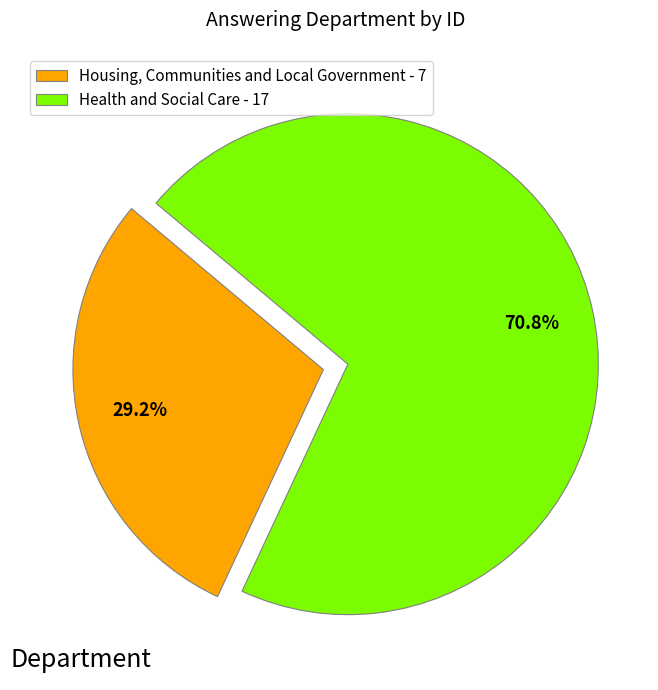

What is the ratio of the value at Housing, Communities and Local Government - 7 to the value at Health and Social Care - 17?

0.4